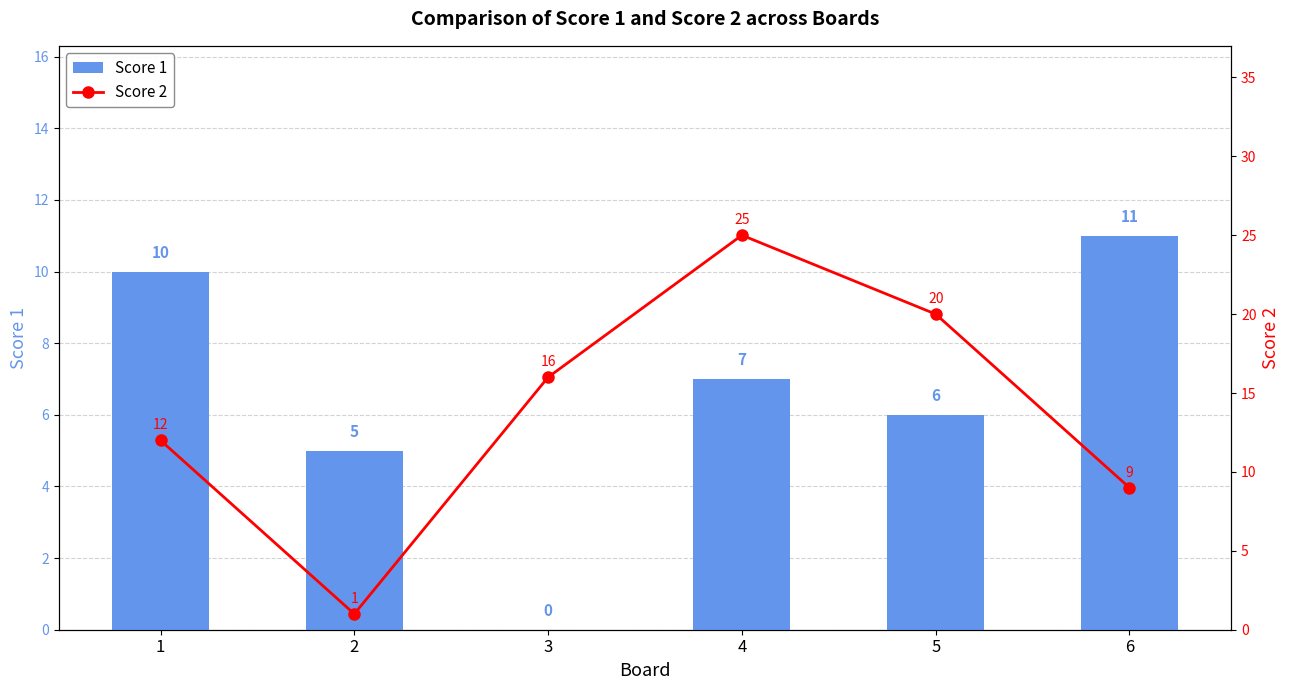

Rank the categories by Score 2 value from highest to lowest.

4, 5, 3, 1, 6, 2